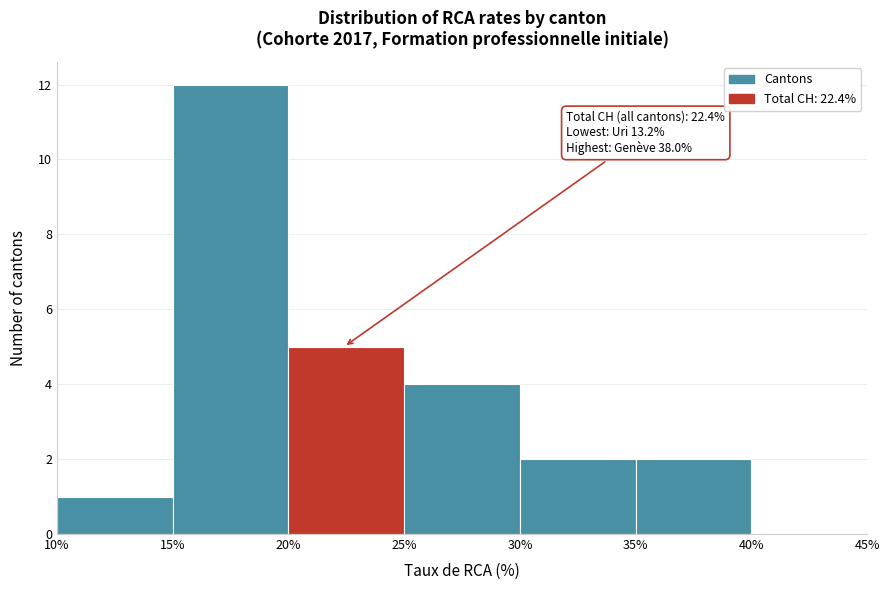

Which range on the x-axis has the tallest bar?

15% to 20%